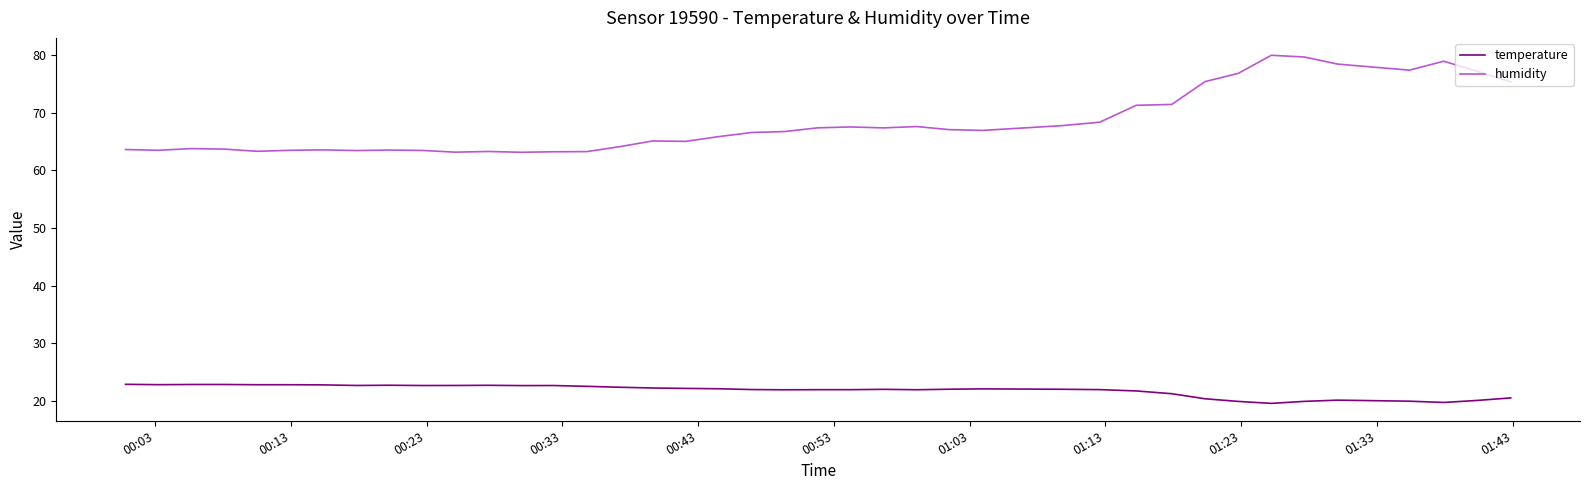

List the series in order of their overall mean, lowest first.

temperature, humidity